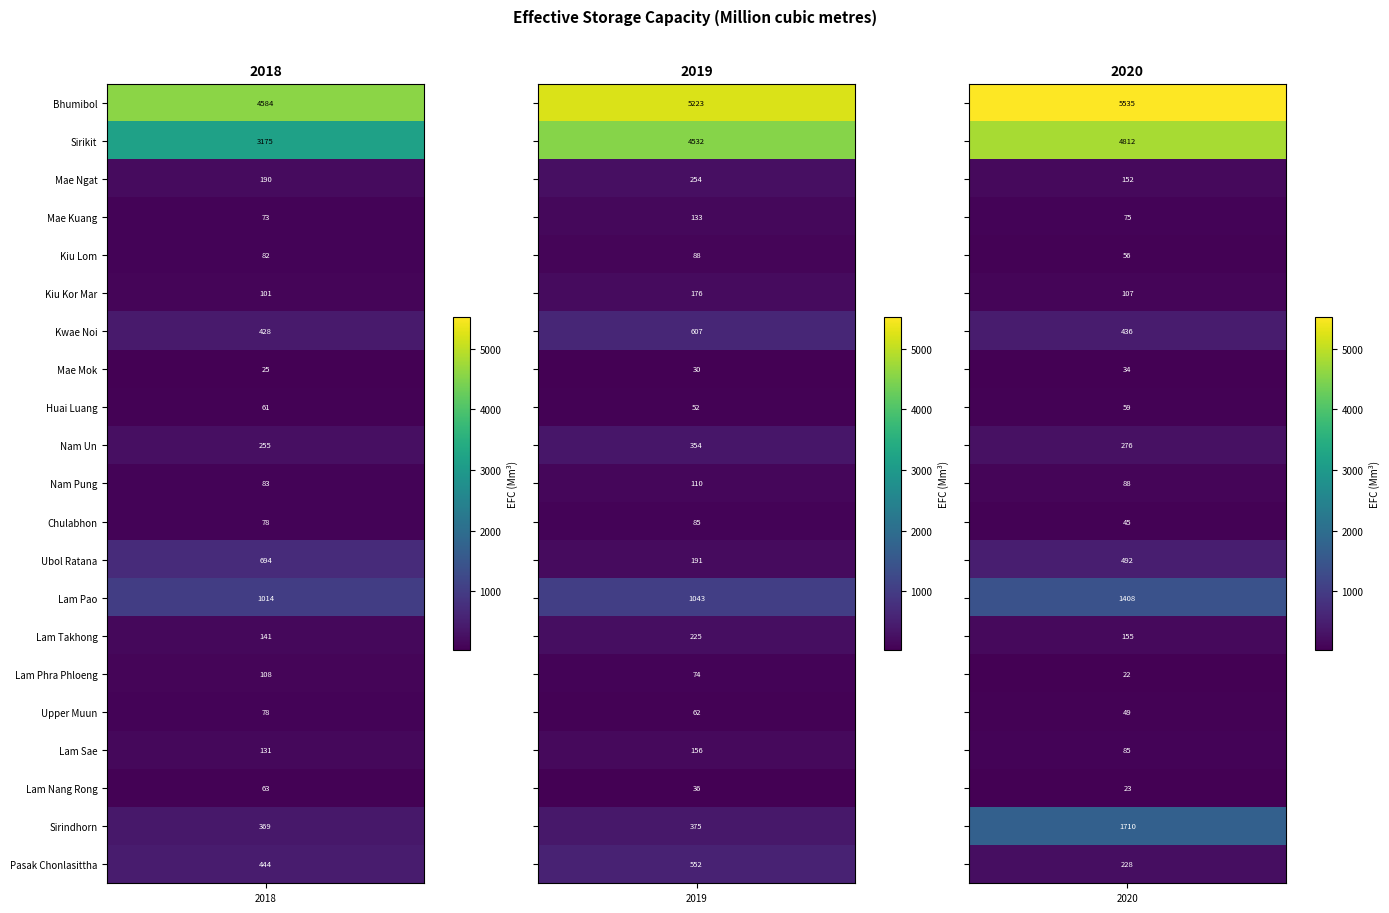

What is the average value of the Nam Un series?

295